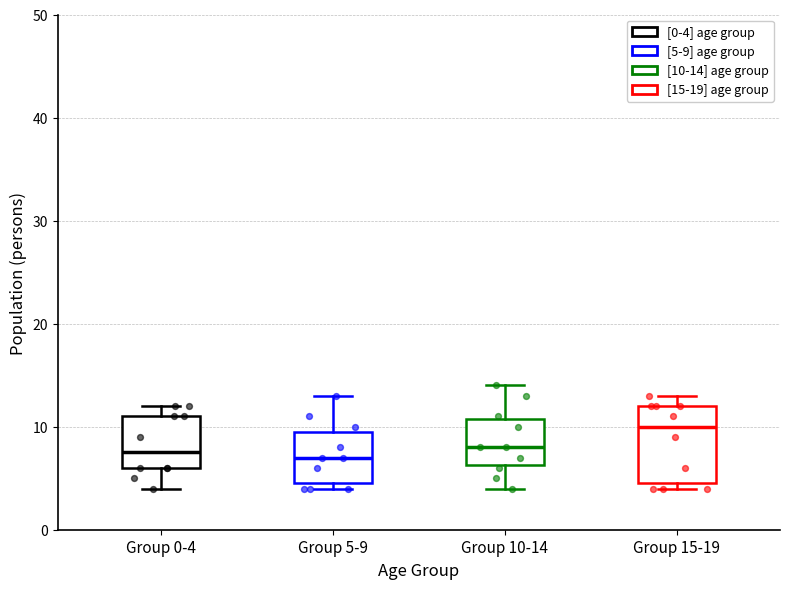

Which box is the tallest, from its lower edge to its upper edge?

Group 15-19